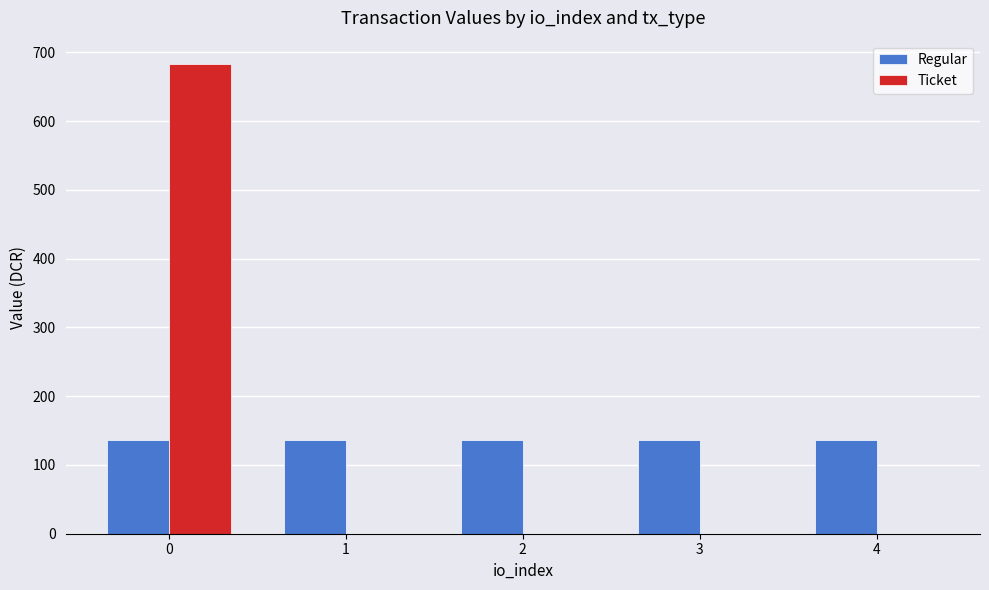

What is the average value of the Regular series?

136.6